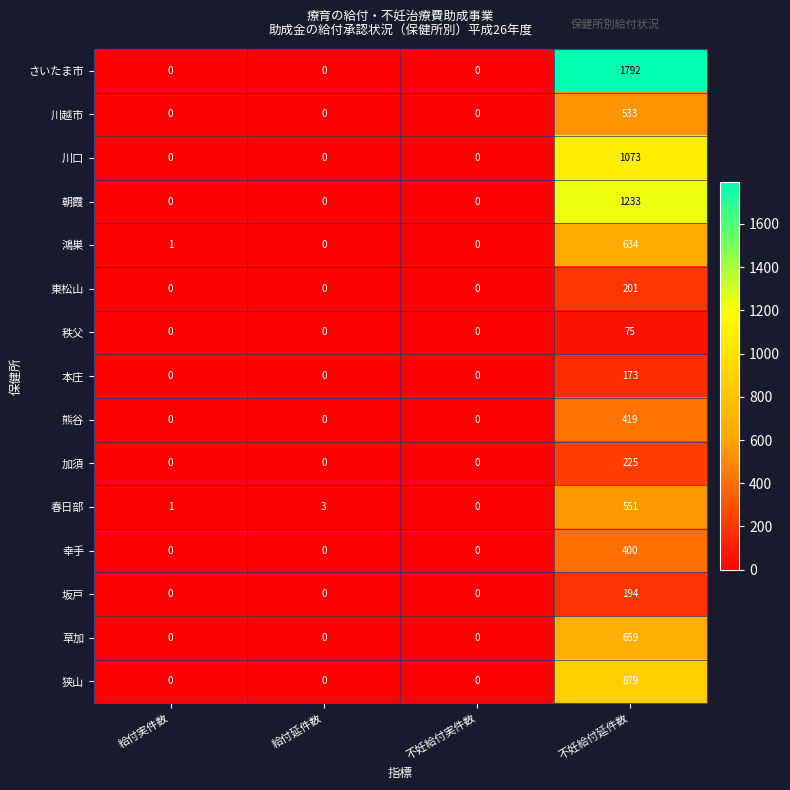

What is the highest value of the 春日部 series?

551